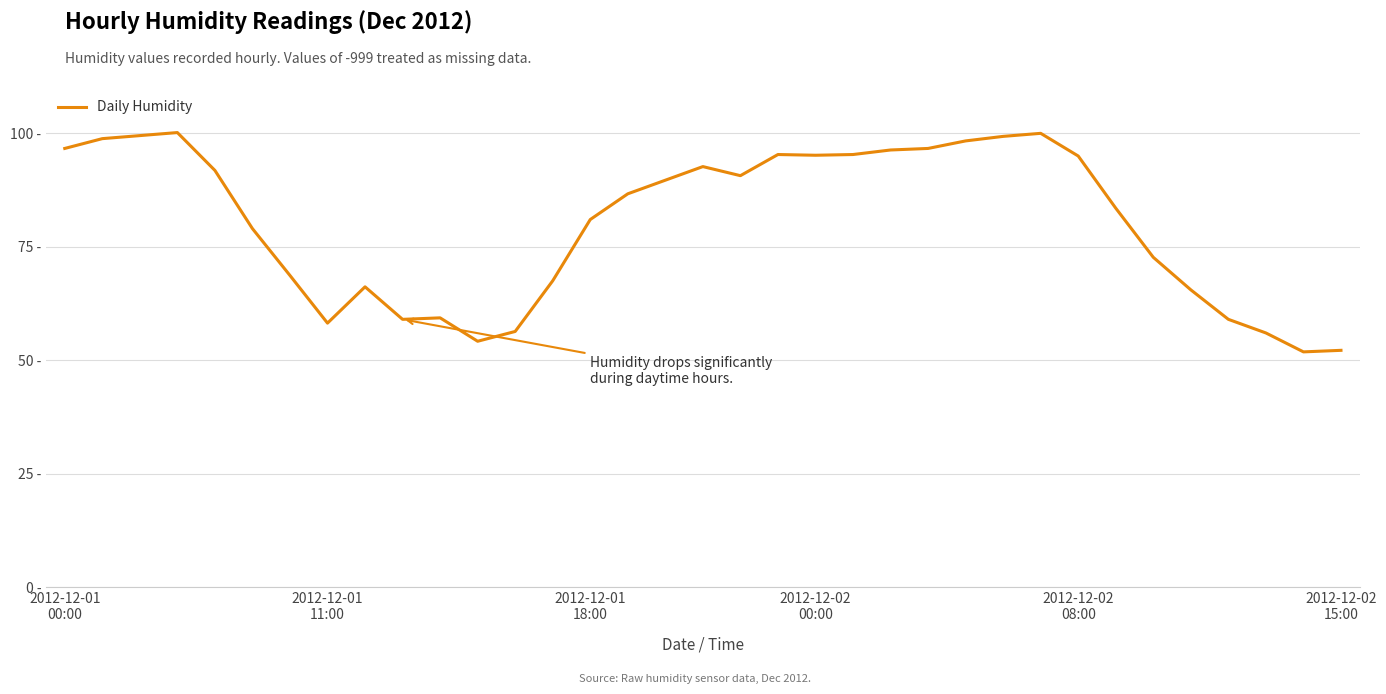

Is this an area chart (filled region under the line)?

No